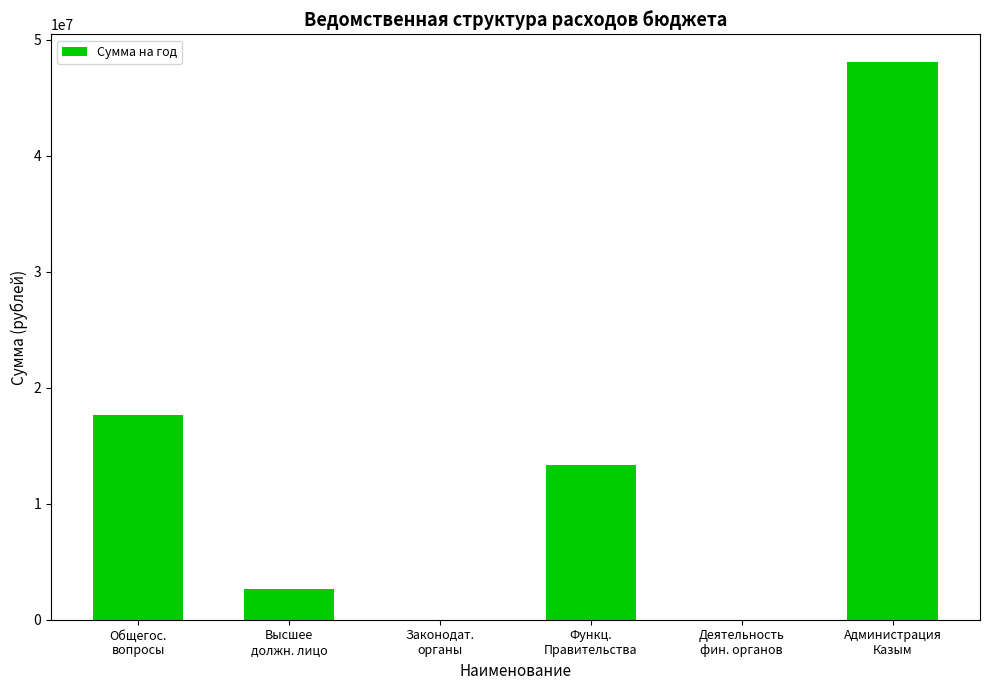

What is the sum of all values?

81752400